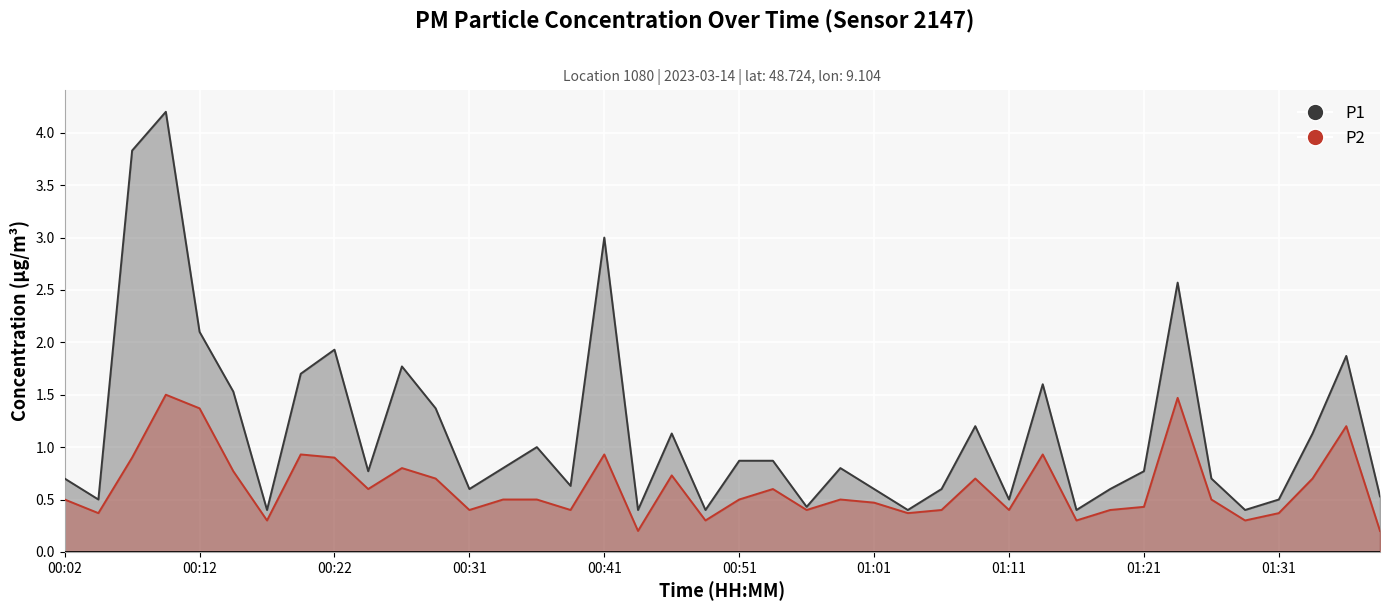

Is the value of P2 at 36 greater than the value of P1 at 10?

No